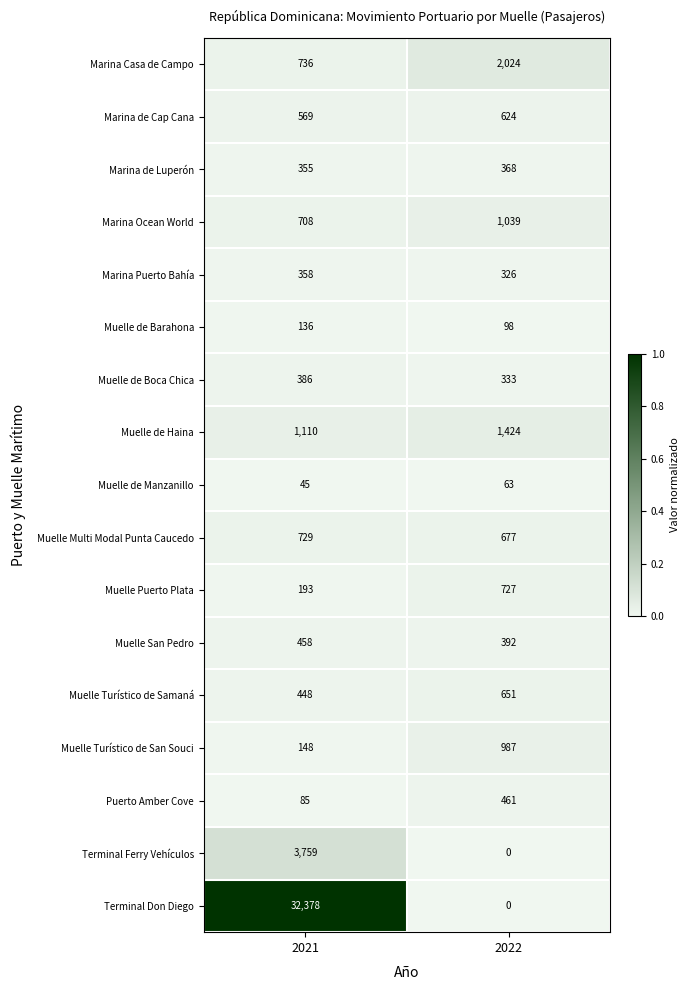

At 2021, list the series in order from largest to smallest.

Terminal Don Diego, Terminal Ferry Vehículos, Muelle de Haina, Marina Casa de Campo, Muelle Multi Modal Punta Caucedo, Marina Ocean World, Marina de Cap Cana, Muelle San Pedro, Muelle Turístico de Samaná, Muelle de Boca Chica, Marina Puerto Bahía, Marina de Luperón, Muelle Puerto Plata, Muelle Turístico de San Souci, Muelle de Barahona, Puerto Amber Cove, Muelle de Manzanillo